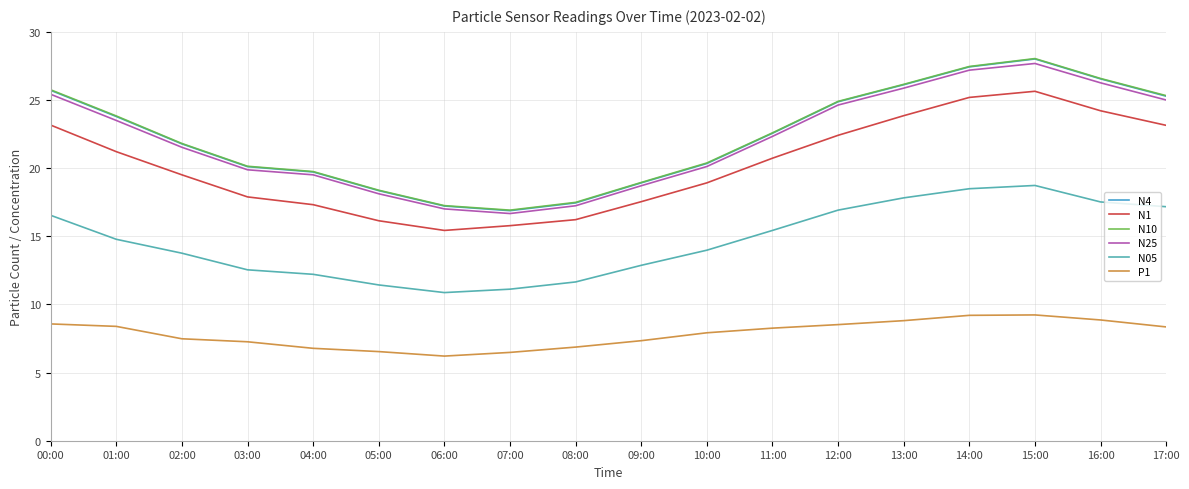

Which series has the largest range (max minus min)?

N4